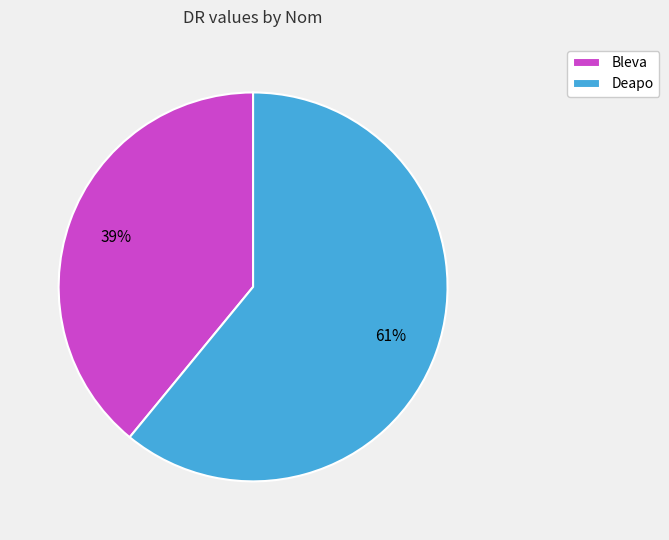

Does Bleva represent more than half of the total?

No